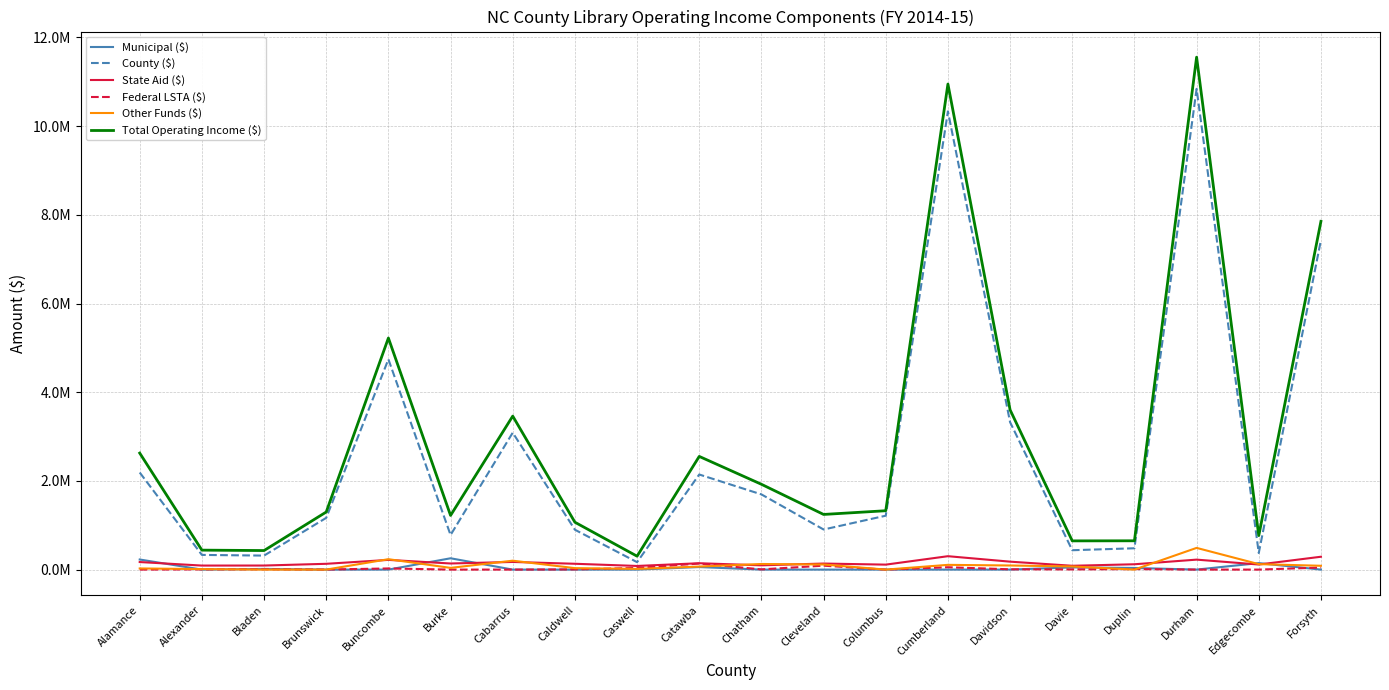

Reading left to right, extract all data points from this chart.

Municipal ($): Alamance=227600	Alexander=0	Bladen=15000	Brunswick=0	Buncombe=0	Burke=255415	Cabarrus=0	Caldwell=0	Caswell=0	Catawba=57525	Chatham=0	Cleveland=0	Columbus=0	Cumberland=0	Davidson=0	Davie=49897	Duplin=36880	Durham=0	Edgecombe=146550	Forsyth=0
County ($): Alamance=2189160	Alexander=331158	Bladen=315757	Brunswick=1166757	Buncombe=4742829	Burke=780060	Cabarrus=3087612	Caldwell=899121	Caswell=167618	Catawba=2144442	Chatham=1696035	Cleveland=904111	Columbus=1215384	Cumberland=10333317	Davidson=3323956	Davie=436927	Duplin=480946	Durham=10841002	Edgecombe=373850	Forsyth=7430708
State Aid ($): Alamance=170418	Alexander=90834	Bladen=91620	Brunswick=130576	Buncombe=218847	Burke=137794	Cabarrus=172521	Caldwell=131453	Caswell=82081	Catawba=143453	Chatham=96442	Cleveland=136386	Columbus=112094	Cumberland=302240	Davidson=179000	Davie=86193	Duplin=120229	Durham=224792	Edgecombe=114212	Forsyth=290061
Federal LSTA ($): Alamance=0	Alexander=4540	Bladen=7316	Brunswick=1200	Buncombe=25788	Burke=0	Cabarrus=0	Caldwell=4605	Caswell=37102	Catawba=136289	Chatham=5000	Cleveland=88450	Columbus=0	Cumberland=53322	Davidson=6497	Davie=4300	Duplin=11482	Durham=0	Edgecombe=0	Forsyth=45950
Other Funds ($): Alamance=26000	Alexander=11556	Bladen=0	Brunswick=0	Buncombe=234580	Burke=38618	Cabarrus=201000	Caldwell=32997	Caswell=15390	Catawba=68200	Chatham=126450	Cleveland=114896	Columbus=0	Cumberland=106987	Davidson=92545	Davie=70229	Duplin=0	Durham=489422	Edgecombe=123211	Forsyth=86083
Total Operating Income ($): Alamance=2627315	Alexander=438888	Bladen=429693	Brunswick=1298533	Buncombe=5222044	Burke=1221241	Cabarrus=3461133	Caldwell=1068176	Caswell=302191	Catawba=2552321	Chatham=1923927	Cleveland=1243843	Columbus=1327478	Cumberland=10949250	Davidson=3601998	Davie=647546	Duplin=649537	Durham=11555216	Edgecombe=767023	Forsyth=7852802